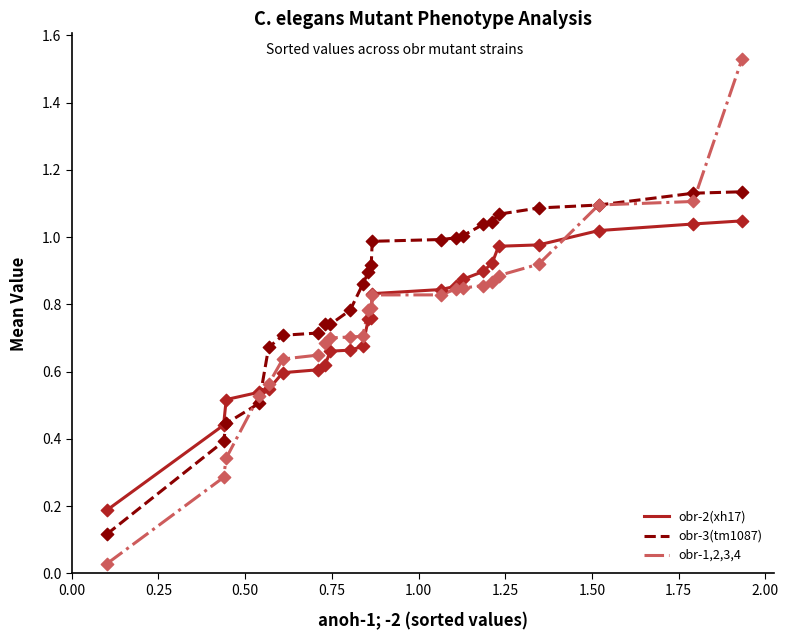

Which series has the largest total across all categories?

obr-3(tm1087)